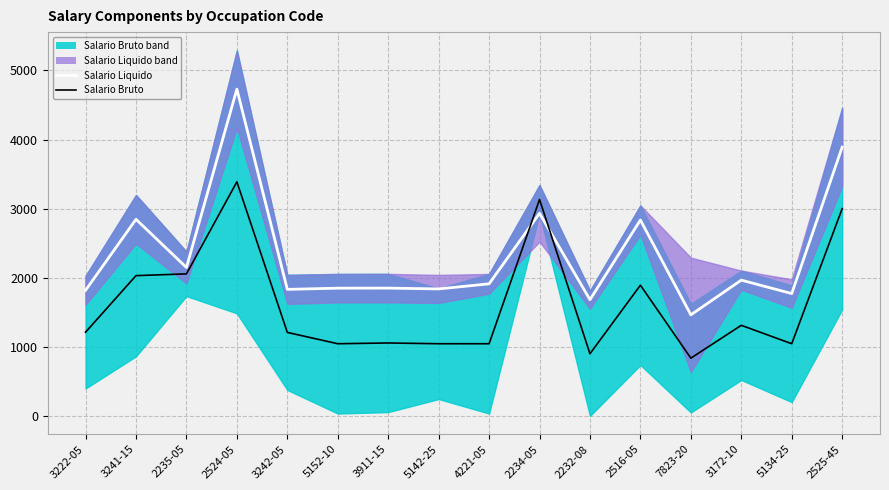

What is the total value across all series at 2516-05?

4727.6